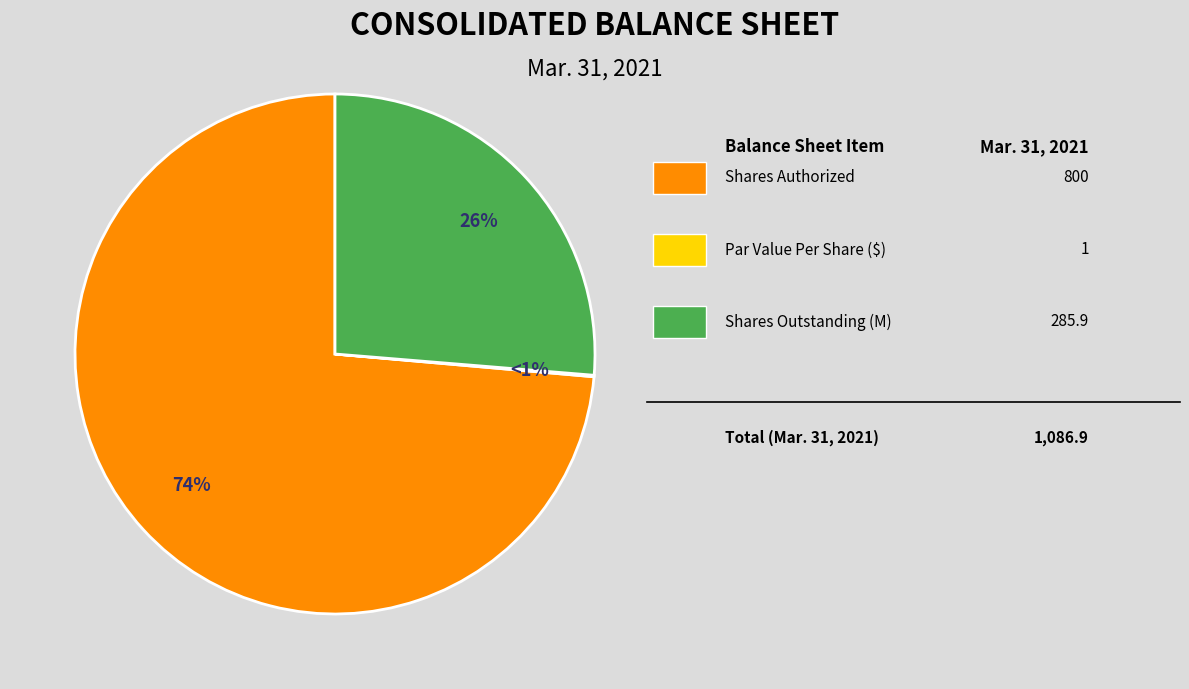

Between Common stock, par value per share and Common stock, shares authorized, which is larger?

Common stock, shares authorized